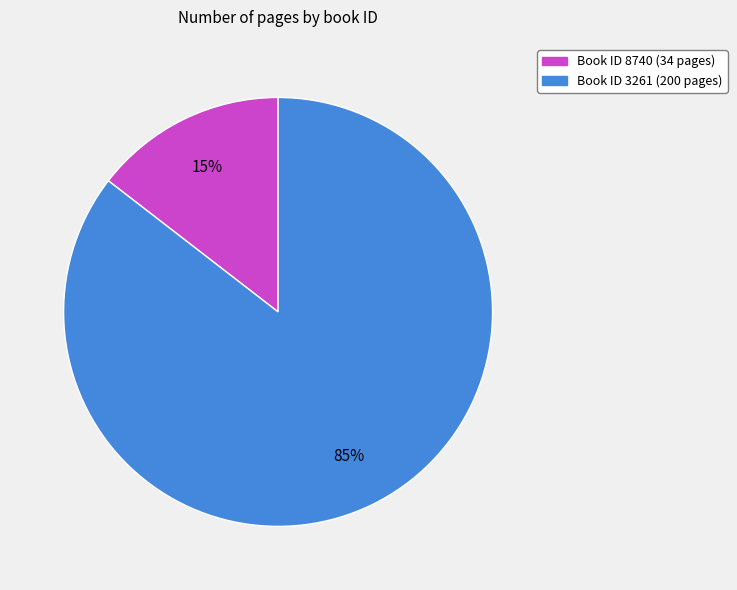

Is there a majority slice in this chart?

Yes